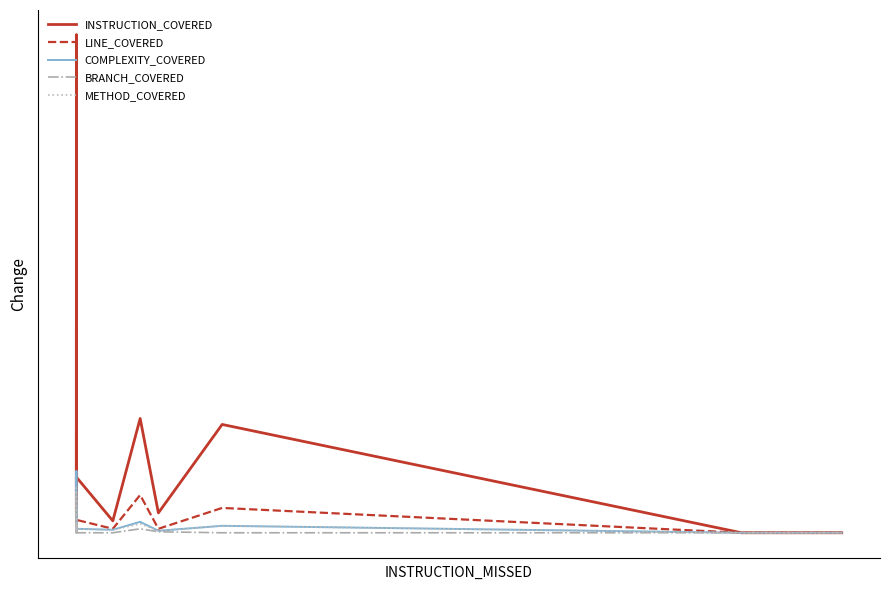

True or false: METHOD_COVERED has more than 1 points higher than both neighbors.

True